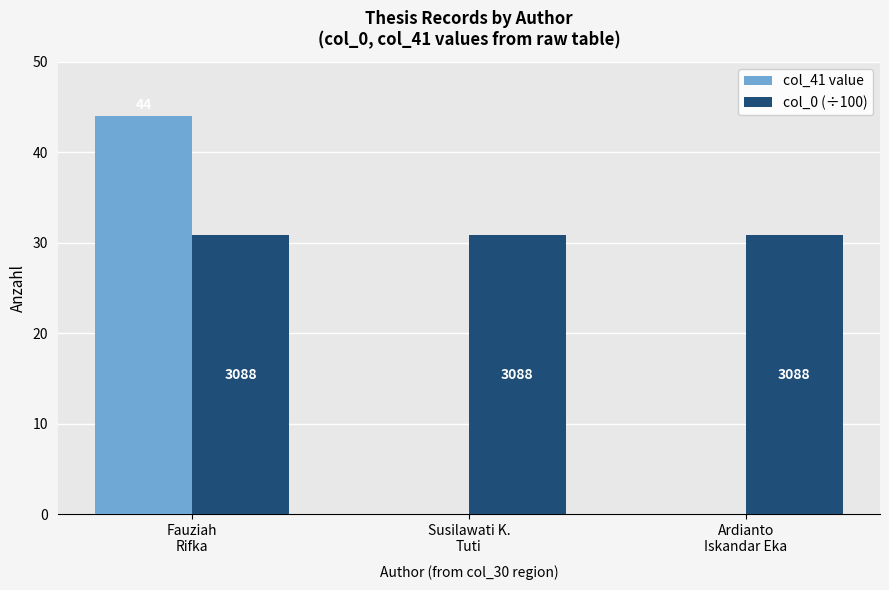

The value of col_41 value at Ardianto
Iskandar Eka is -24.5. True or false?

False